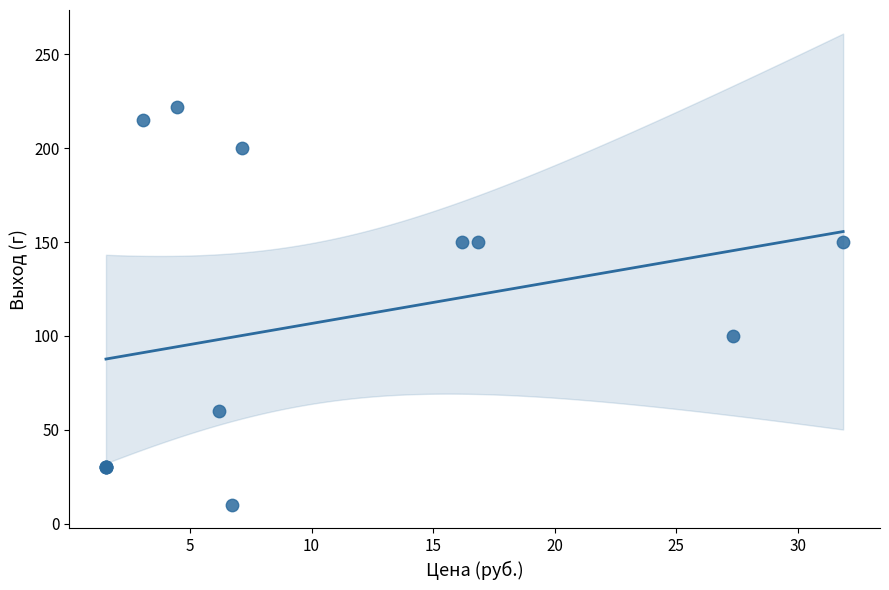

What Y value in the scatter plot is closest to 116?

100